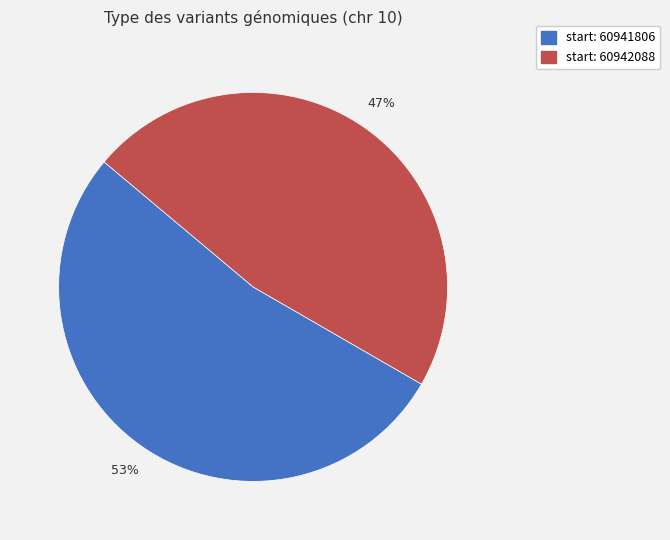

To the nearest percent, what is the difference between the largest and smallest slice percentages?

6%